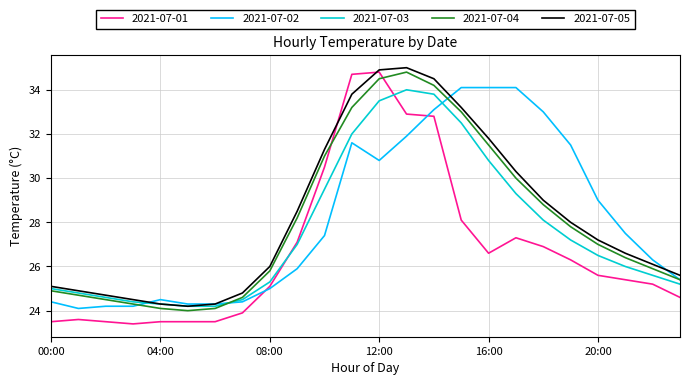

Which series has the largest range (max minus min)?

2021-07-01